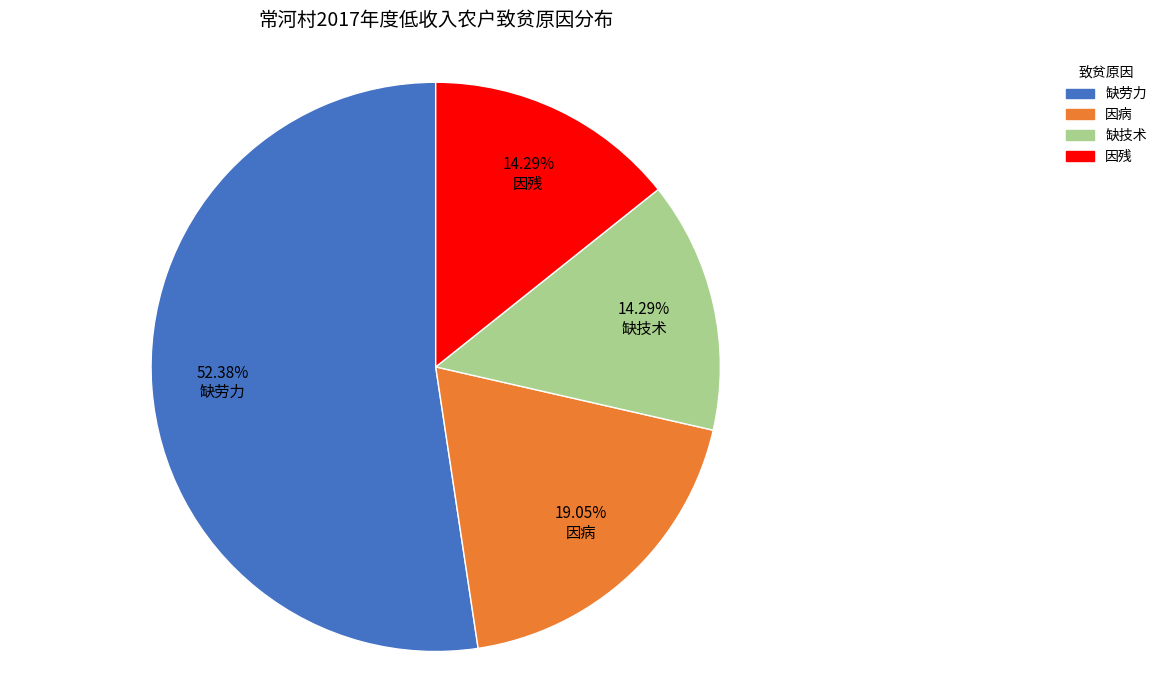

Which category accounts for the majority?

缺劳力